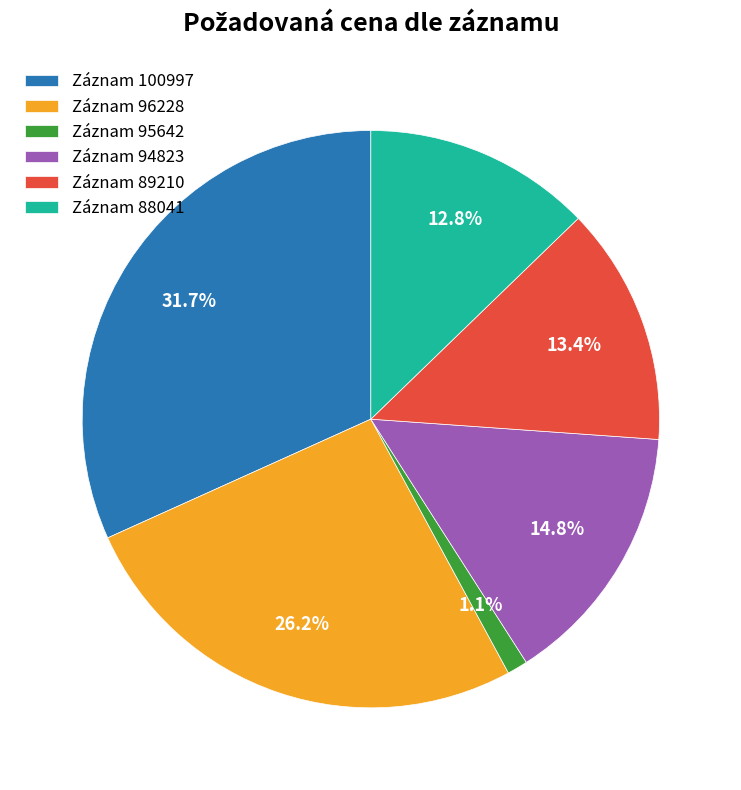

Count the number of slices in the pie.

6